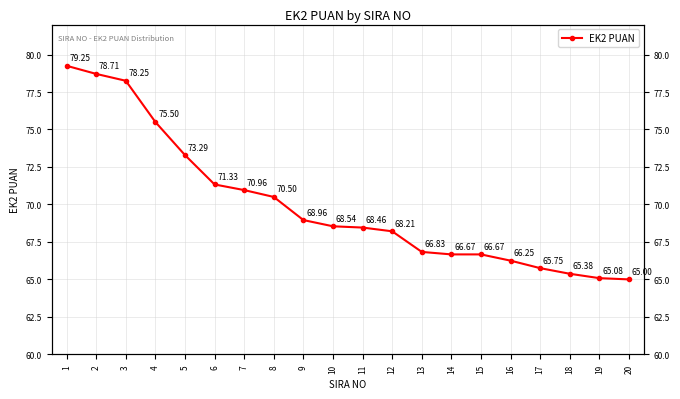

What is the difference between the second highest and minimum values?

13.7